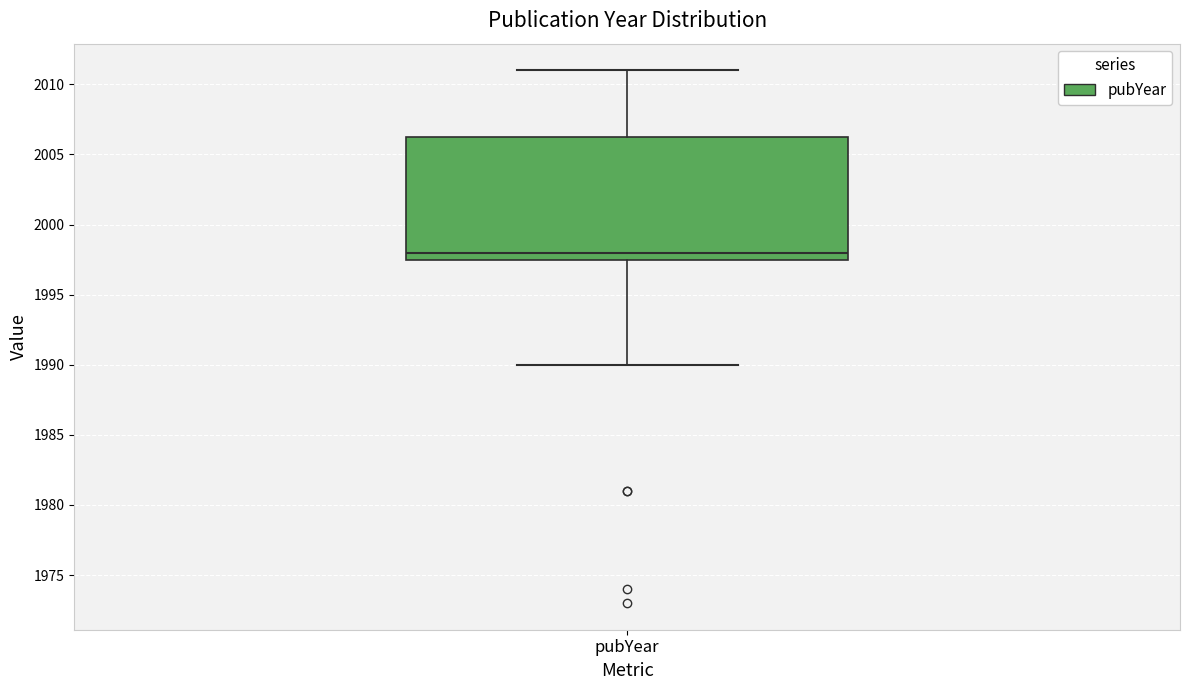

Transcribe this box plot: give where the median line is, the range the box spans, and where the two whiskers end, as read against the y-axis. The values are not printed on the chart, so give them approximately, as read against the axis.

median 1998.0, box 1997.5 to 2006.5, whiskers 1990.0 to 2011.0